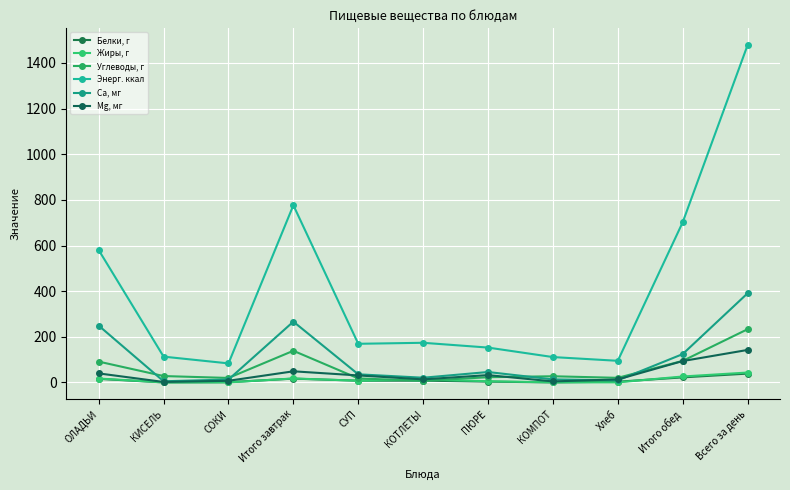

Where is Жиры, г nearest to the value 21?

Итого завтрак